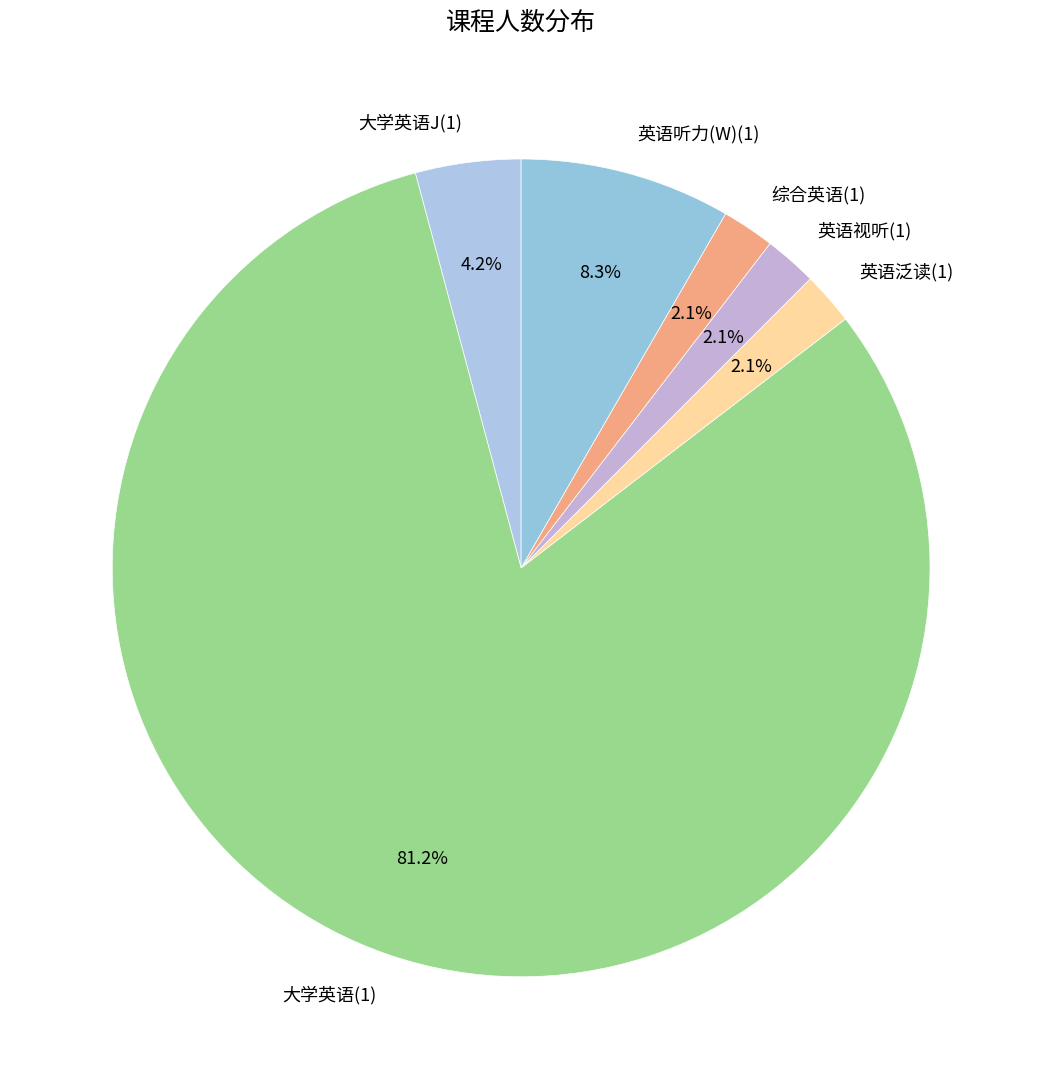

How many segments does this pie chart have?

6